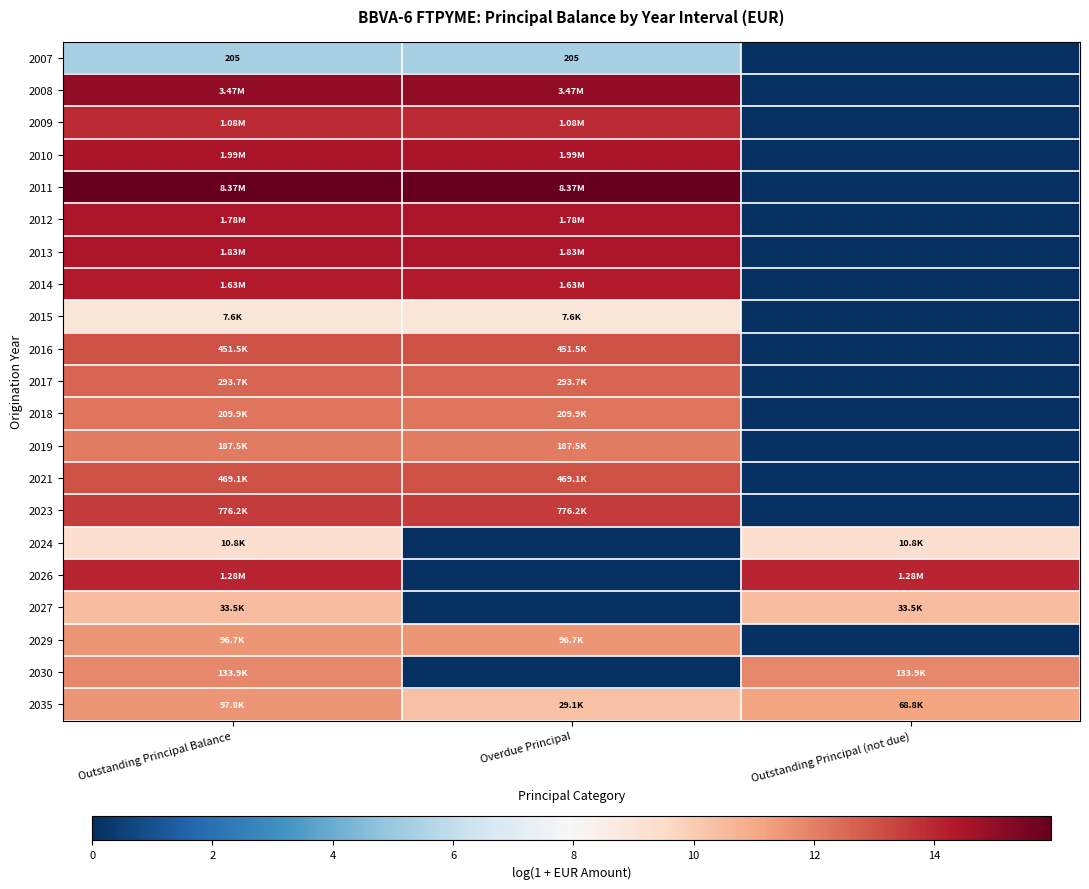

List the series in order of their peak value, highest first.

2011, 2008, 2010, 2013, 2012, 2014, 2026, 2009, 2023, 2021, 2016, 2017, 2018, 2019, 2030, 2035, 2029, 2027, 2024, 2015, 2007